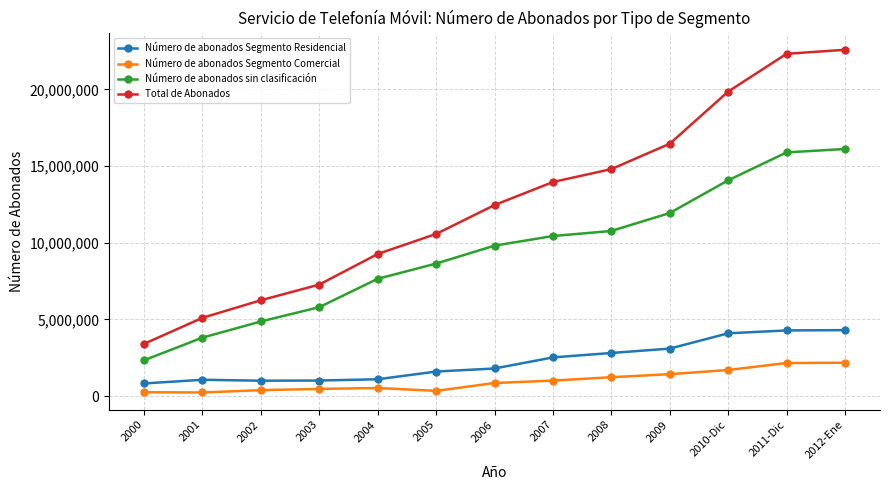

At how many categories does at least one series exceed 1537155?

13